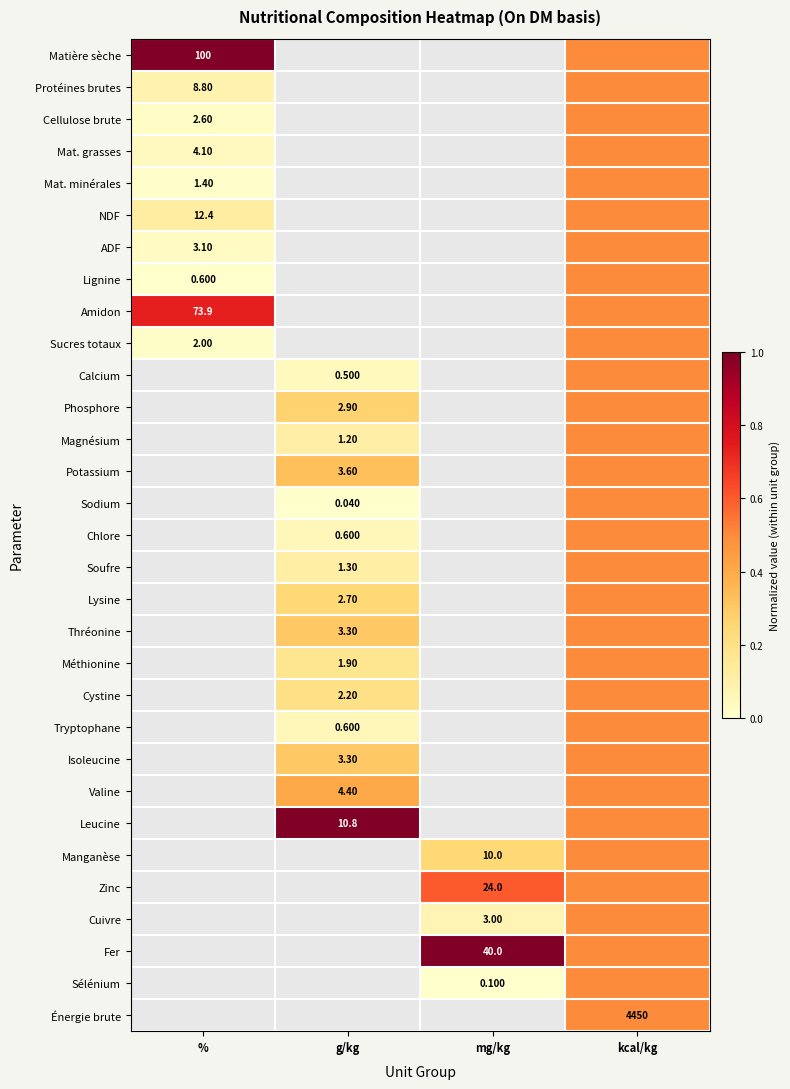

The value of Sélénium at kcal/kg is 0.9. True or false?

False